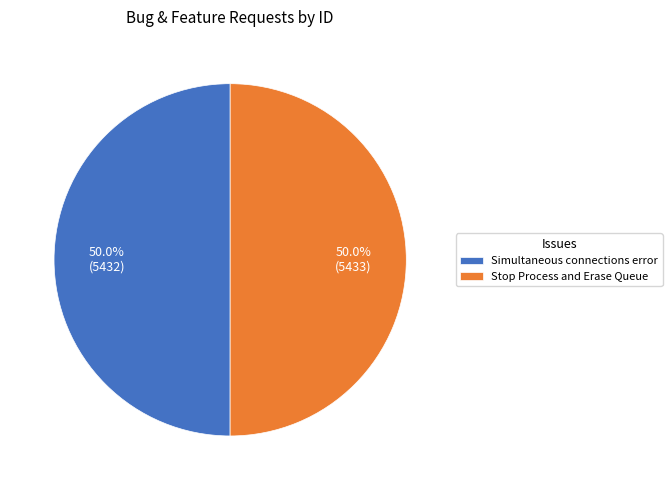

To the nearest percent, what is the combined percentage of Stop Process and Erase Queue and Simultaneous connections error?

100%